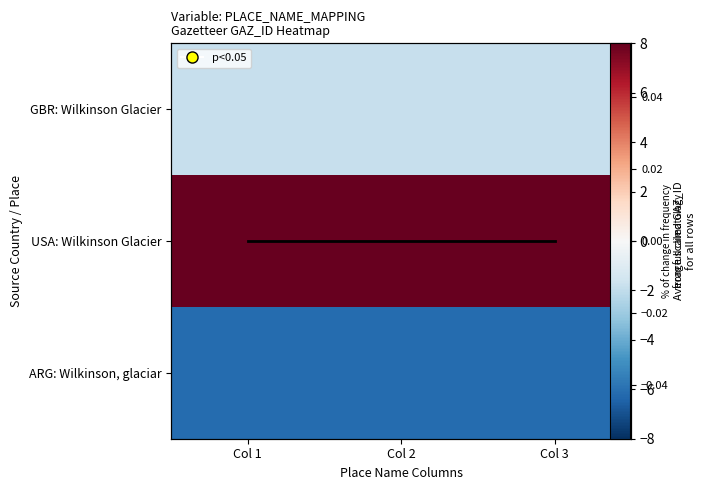

At which label does ARG: Wilkinson, glaciar reach its minimum?

Col 1